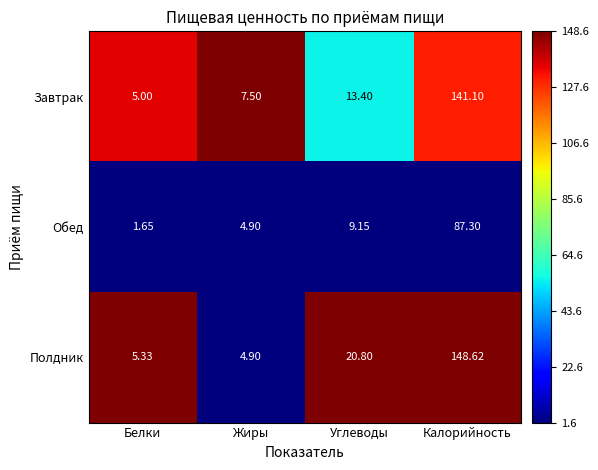

Which series has the widest spread of values?

Полдник